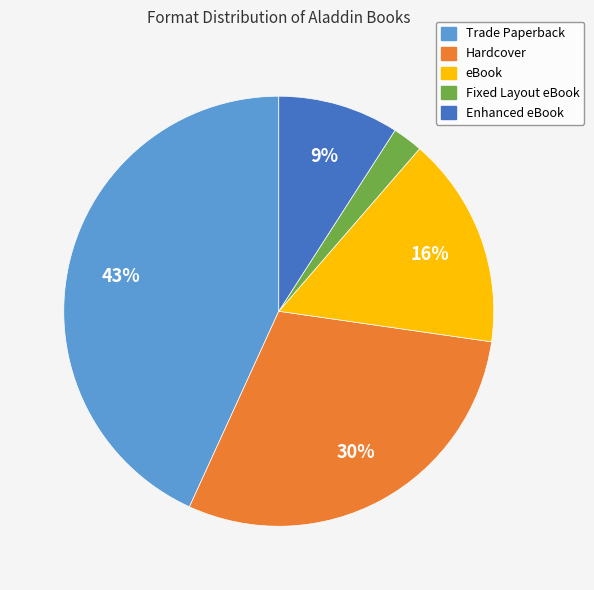

Is there any slice that represents more than half of the pie?

No